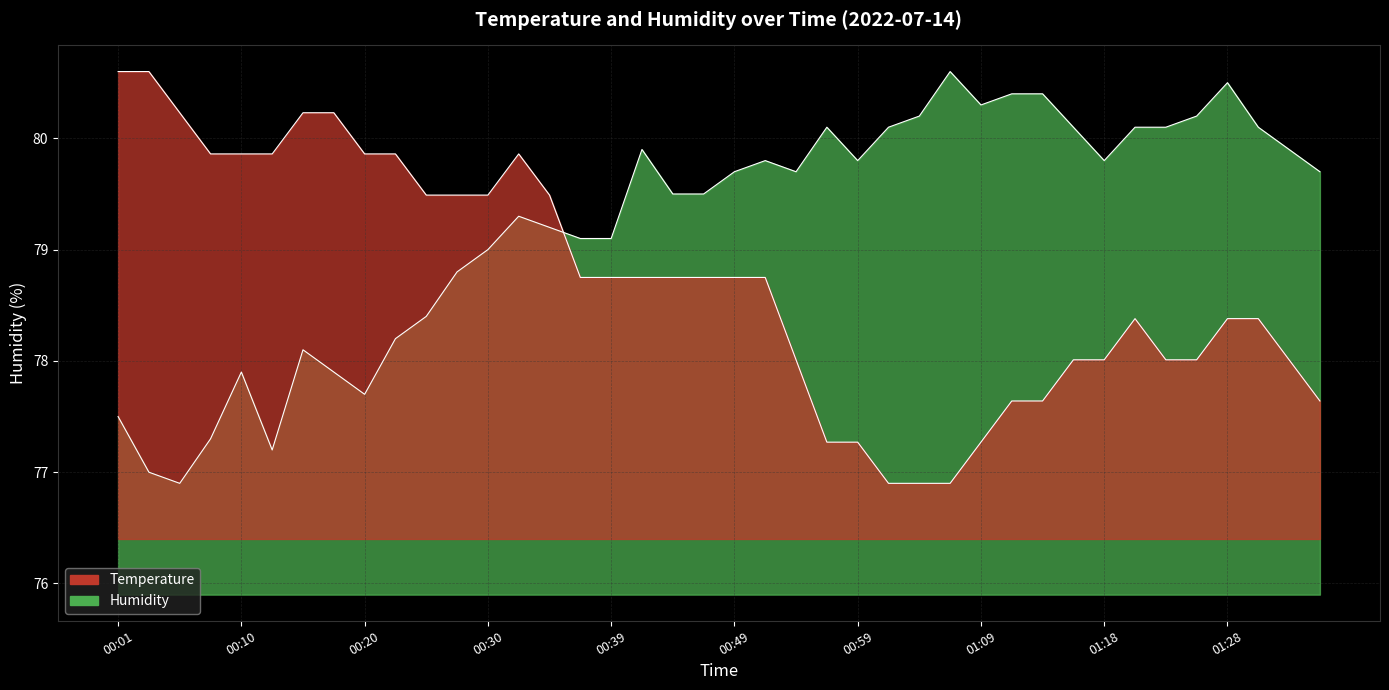

What is the smallest value displayed?

76.9